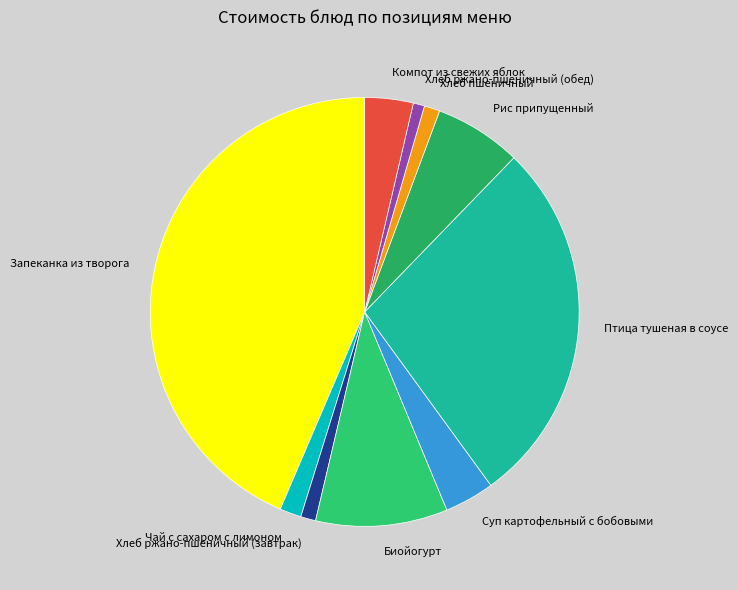

What is the ratio of the value at Хлеб ржано-пшеничный (обед) to the value at Суп картофельный с бобовыми?

0.2